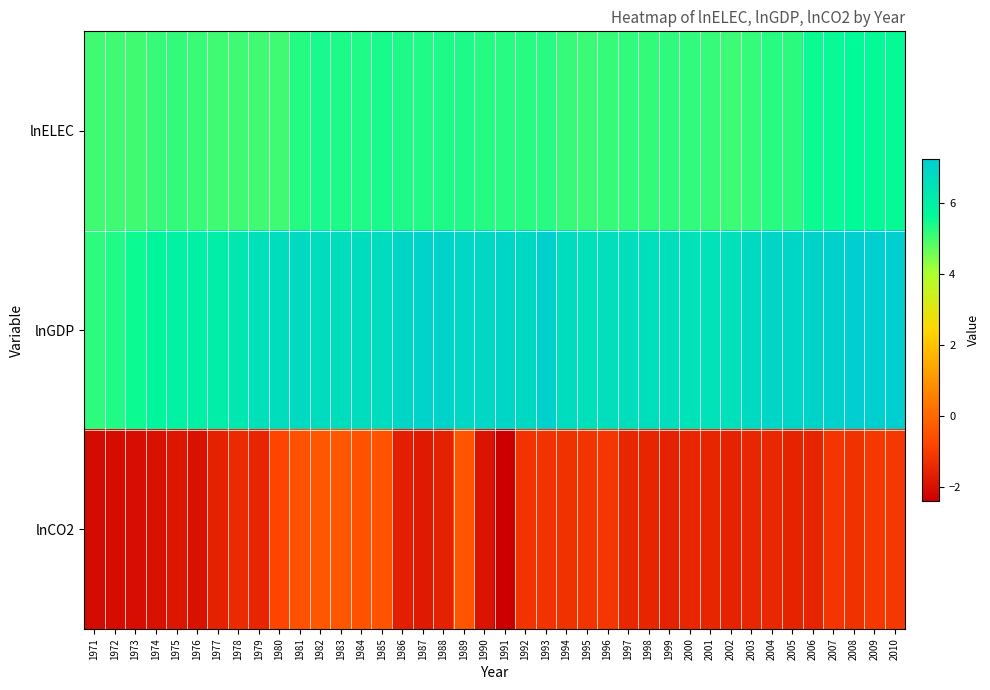

Reading left to right, transcribe all the data shown in this chart.

lnELEC: 1971=5.0	1972=5.0	1973=5.0	1974=5.1	1975=5.2	1976=5.1	1977=5.0	1978=5.0	1979=5.0	1980=5.1	1981=5.3	1982=5.4	1983=5.4	1984=5.3	1985=5.4	1986=5.3	1987=5.3	1988=5.3	1989=5.4	1990=5.3	1991=5.3	1992=5.2	1993=5.3	1994=5.1	1995=5.1	1996=5.1	1997=5.2	1998=5.2	1999=5.2	2000=5.2	2001=5.1	2002=5.1	2003=5.1	2004=5.3	2005=5.2	2006=5.5	2007=5.6	2008=5.6	2009=5.6	2010=5.6
lnGDP: 1971=5.2	1972=5.3	1973=5.5	1974=5.7	1975=5.9	1976=6.0	1977=6.1	1978=6.3	1979=6.5	1980=6.7	1981=6.8	1982=6.7	1983=6.7	1984=6.7	1985=6.7	1986=6.9	1987=7.0	1988=7.0	1989=6.9	1990=6.9	1991=6.9	1992=6.8	1993=7.1	1994=6.7	1995=6.6	1996=6.6	1997=6.6	1998=6.6	1999=6.6	2000=6.5	2001=6.5	2002=6.6	2003=6.8	2004=6.9	2005=6.9	2006=7.0	2007=7.1	2008=7.2	2009=7.2	2010=7.2
lnCO2: 1971=-2.1	1972=-2.1	1973=-2.1	1974=-2.0	1975=-1.9	1976=-1.9	1977=-1.6	1978=-1.4	1979=-1.5	1980=-0.8	1981=-0.5	1982=-0.4	1983=-0.4	1984=-0.5	1985=-0.4	1986=-1.6	1987=-1.8	1988=-1.6	1989=-0.4	1990=-1.9	1991=-2.4	1992=-1.2	1993=-1.2	1994=-1.2	1995=-1.2	1996=-1.1	1997=-1.5	1998=-1.5	1999=-1.6	2000=-1.5	2001=-1.5	2002=-1.5	2003=-1.5	2004=-1.5	2005=-1.6	2006=-1.5	2007=-1.1	2008=-1.2	2009=-1.1	2010=-1.1